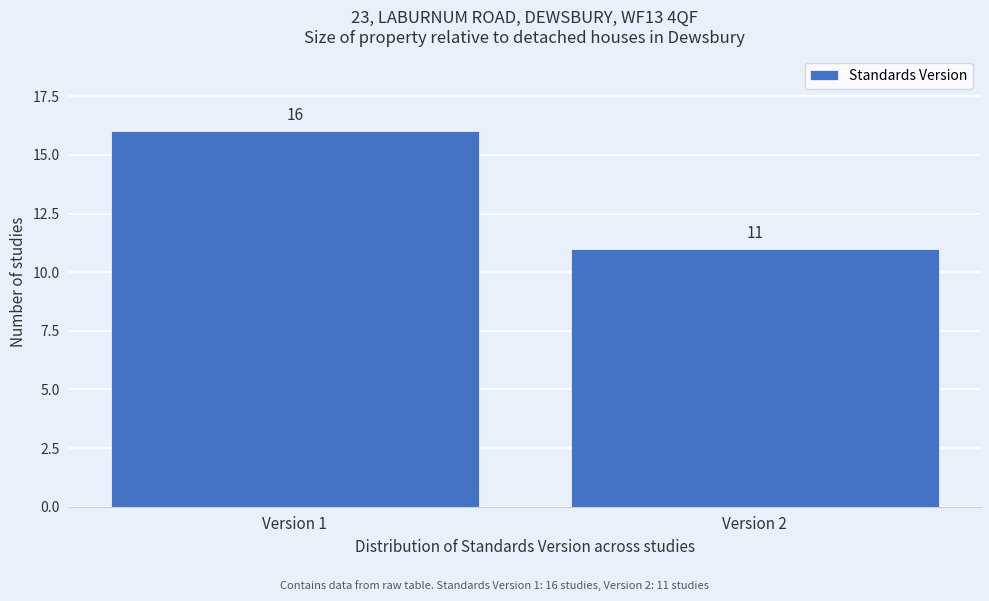

Reading left to right, list all the values displayed in this chart.

16	11